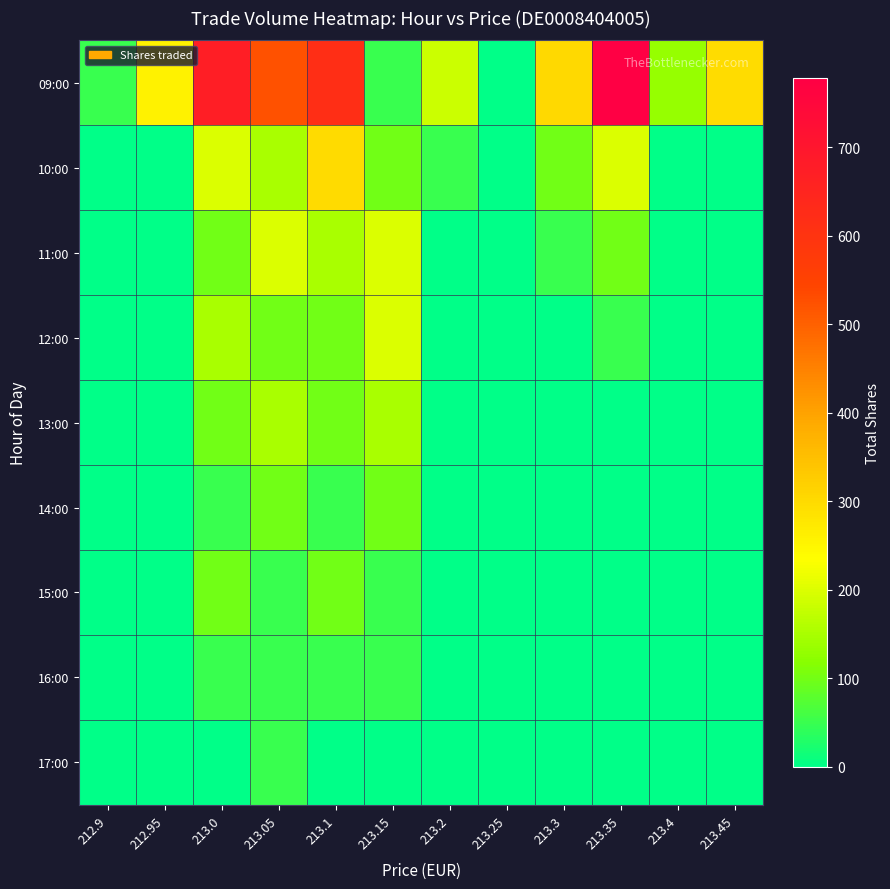

Reading left to right, list all the values displayed in this chart.

09:00: 212.9=50	212.95=258	213.0=673	213.05=525	213.1=619	213.15=50	213.2=183	213.25=0	213.3=303	213.35=778	213.4=132	213.45=297
10:00: 212.9=0	212.95=0	213.0=200	213.05=150	213.1=300	213.15=100	213.2=50	213.25=0	213.3=100	213.35=200	213.4=0	213.45=0
11:00: 212.9=0	212.95=0	213.0=100	213.05=200	213.1=150	213.15=200	213.2=0	213.25=0	213.3=50	213.35=100	213.4=0	213.45=0
12:00: 212.9=0	212.95=0	213.0=150	213.05=100	213.1=100	213.15=200	213.2=0	213.25=0	213.3=0	213.35=50	213.4=0	213.45=0
13:00: 212.9=0	212.95=0	213.0=100	213.05=150	213.1=100	213.15=150	213.2=0	213.25=0	213.3=0	213.35=0	213.4=0	213.45=0
14:00: 212.9=0	212.95=0	213.0=50	213.05=100	213.1=50	213.15=100	213.2=0	213.25=0	213.3=0	213.35=0	213.4=0	213.45=0
15:00: 212.9=0	212.95=0	213.0=100	213.05=50	213.1=100	213.15=50	213.2=0	213.25=0	213.3=0	213.35=0	213.4=0	213.45=0
16:00: 212.9=0	212.95=0	213.0=50	213.05=50	213.1=50	213.15=50	213.2=0	213.25=0	213.3=0	213.35=0	213.4=0	213.45=0
17:00: 212.9=0	212.95=0	213.0=0	213.05=50	213.1=0	213.15=0	213.2=0	213.25=0	213.3=0	213.35=0	213.4=0	213.45=0